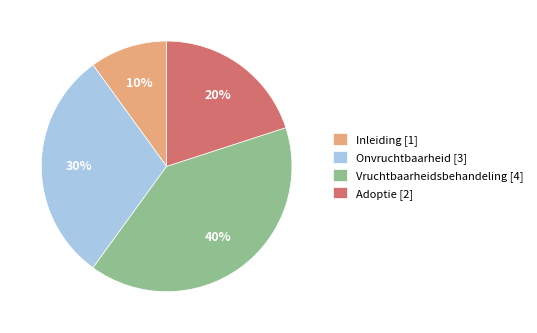

Between Vruchtbaarheidsbehandeling [4] and Onvruchtbaarheid [3], which is larger?

Vruchtbaarheidsbehandeling [4]